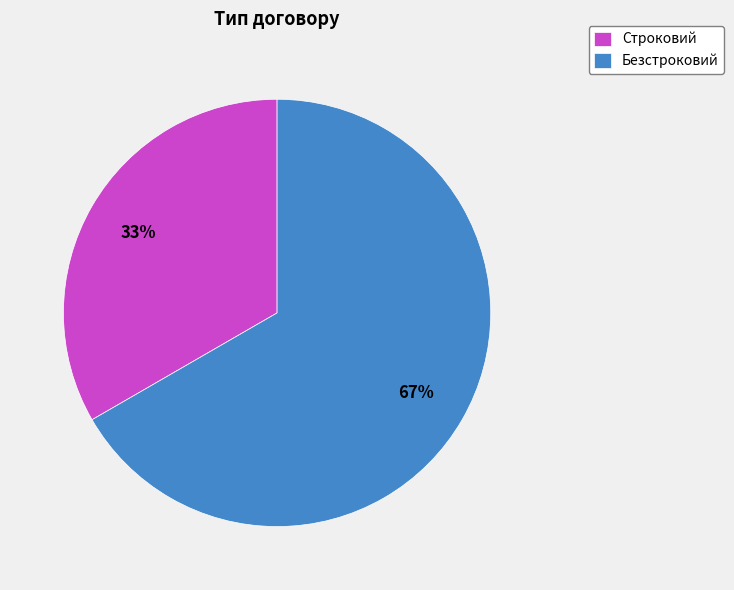

Is it true that Безстроковий is 67% of the pie?

True